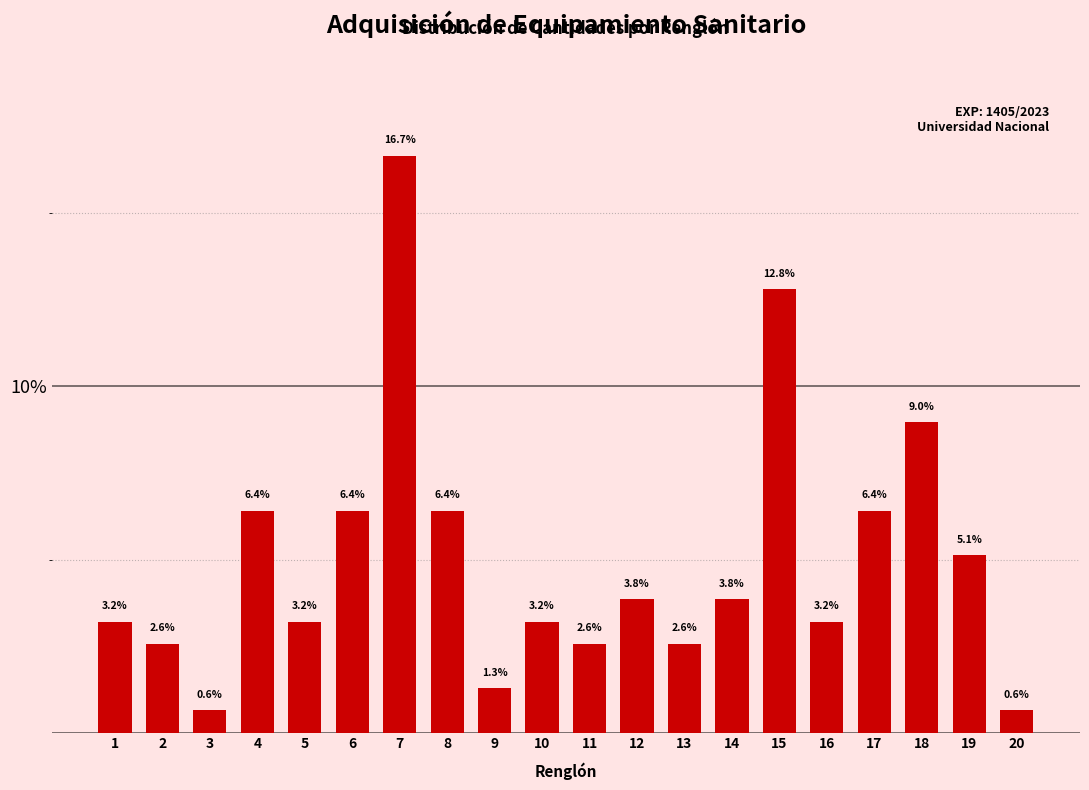

Reading left to right, extract all data points from this chart.

1=3.2	2=2.6	3=0.6	4=6.4	5=3.2	6=6.4	7=16.7	8=6.4	9=1.3	10=3.2	11=2.6	12=3.8	13=2.6	14=3.8	15=12.8	16=3.2	17=6.4	18=9.0	19=5.1	20=0.6